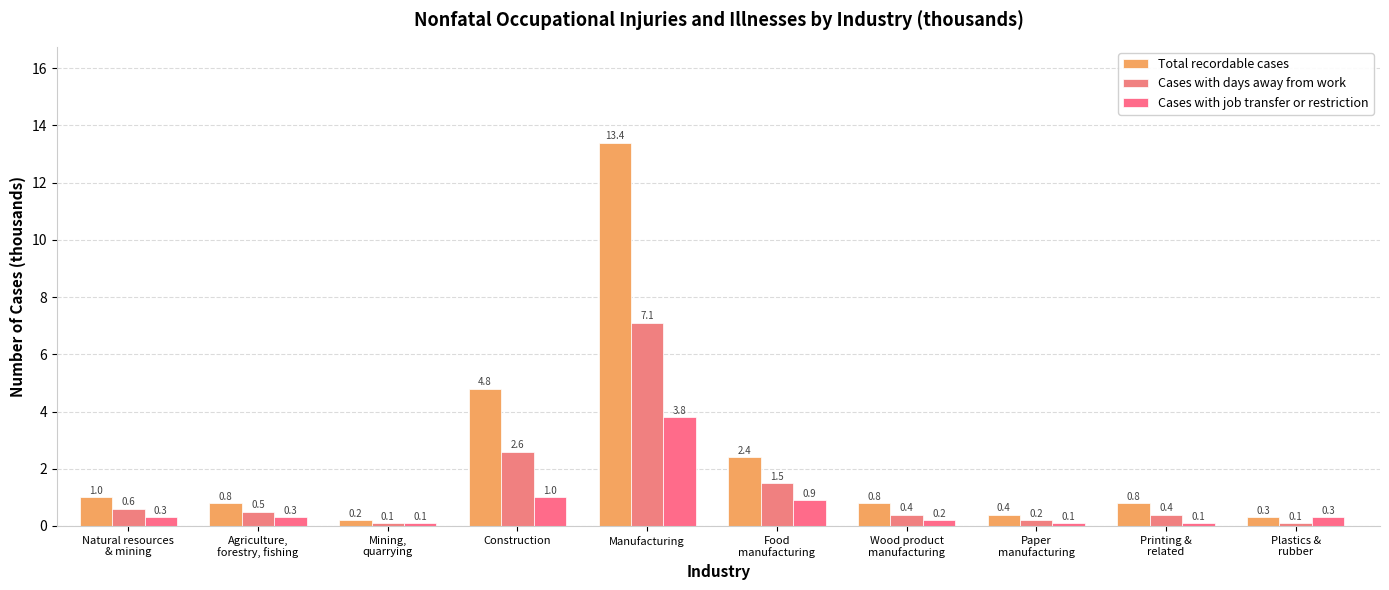

What value does the Cases with job transfer or restriction series have at Agriculture,
forestry, fishing?

0.3